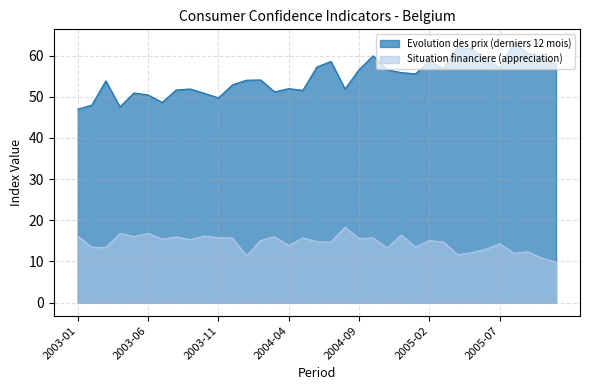

The Evolution des prix (derniers 12 mois) series shows 34.4 at 2004-08. True or false?

False